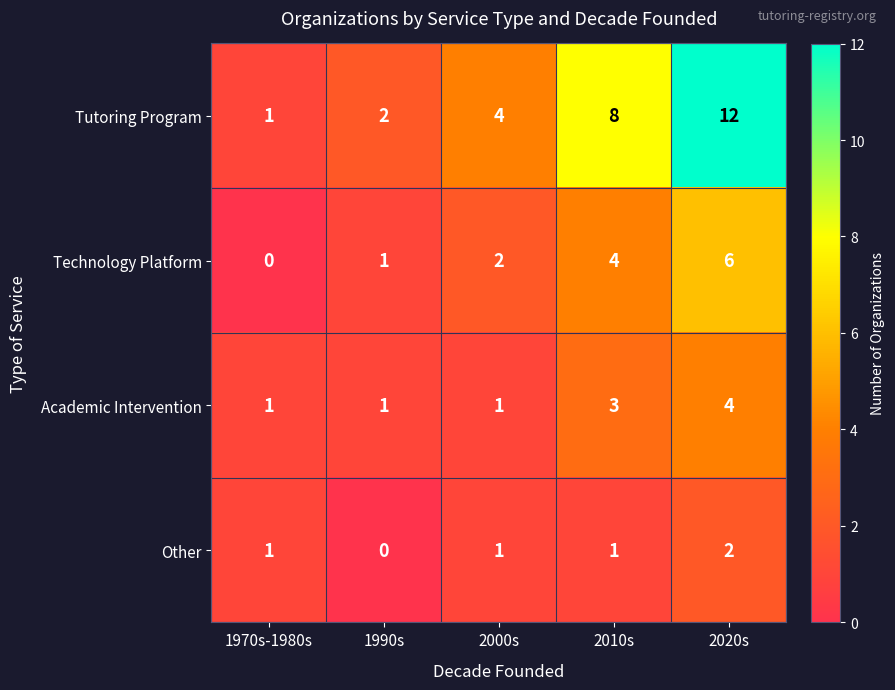

Reading left to right, list all the values displayed in this chart.

Tutoring Program: 1	2	4	8	12
Technology Platform: 0	1	2	4	6
Academic Intervention: 1	1	1	3	4
Other: 1	0	1	1	2